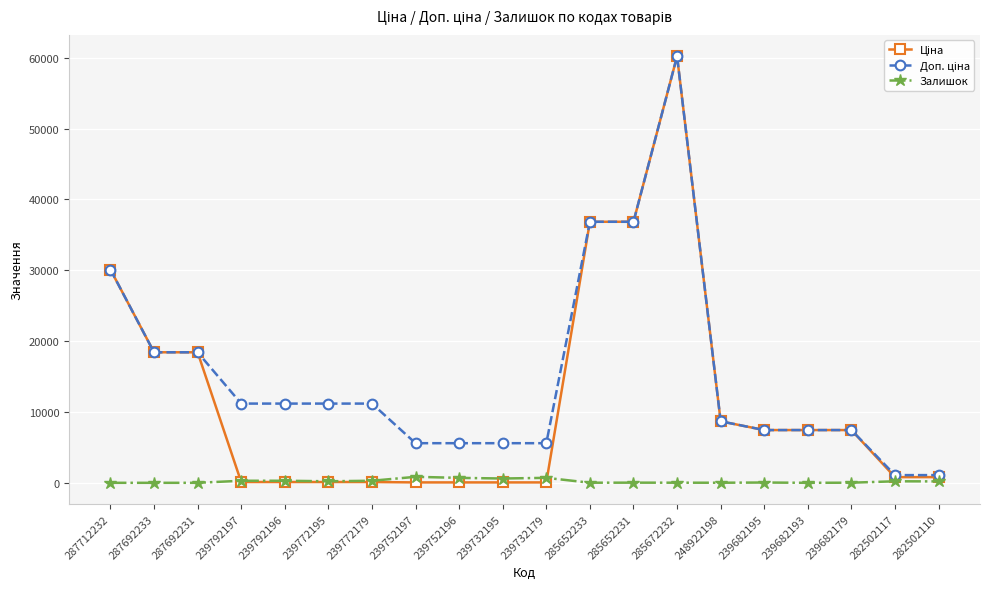

True or false: Залишок has more than 0 interior local peaks.

True